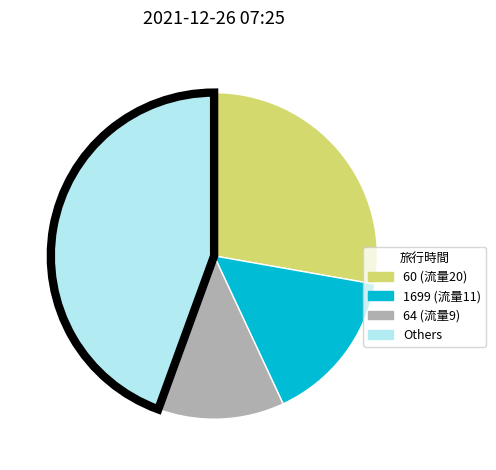

Is there a majority slice in this chart?

No